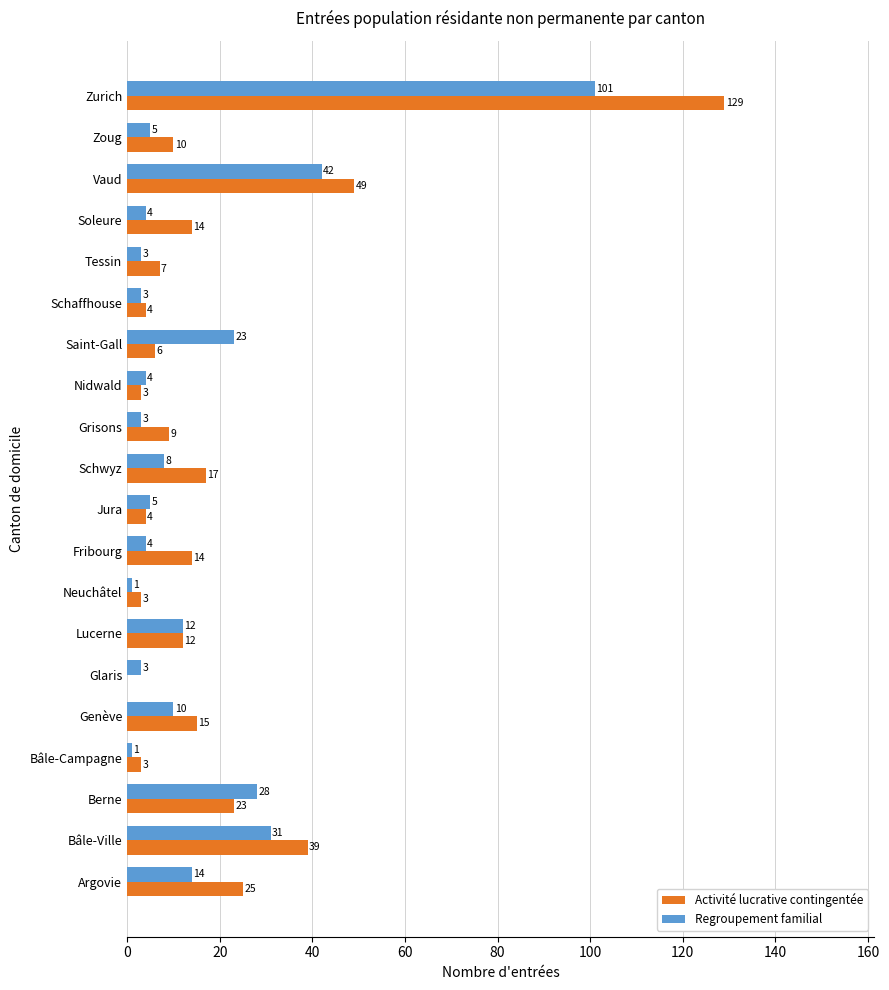

True or false: Activité lucrative contingentée has a value of 25 at Argovie.

True